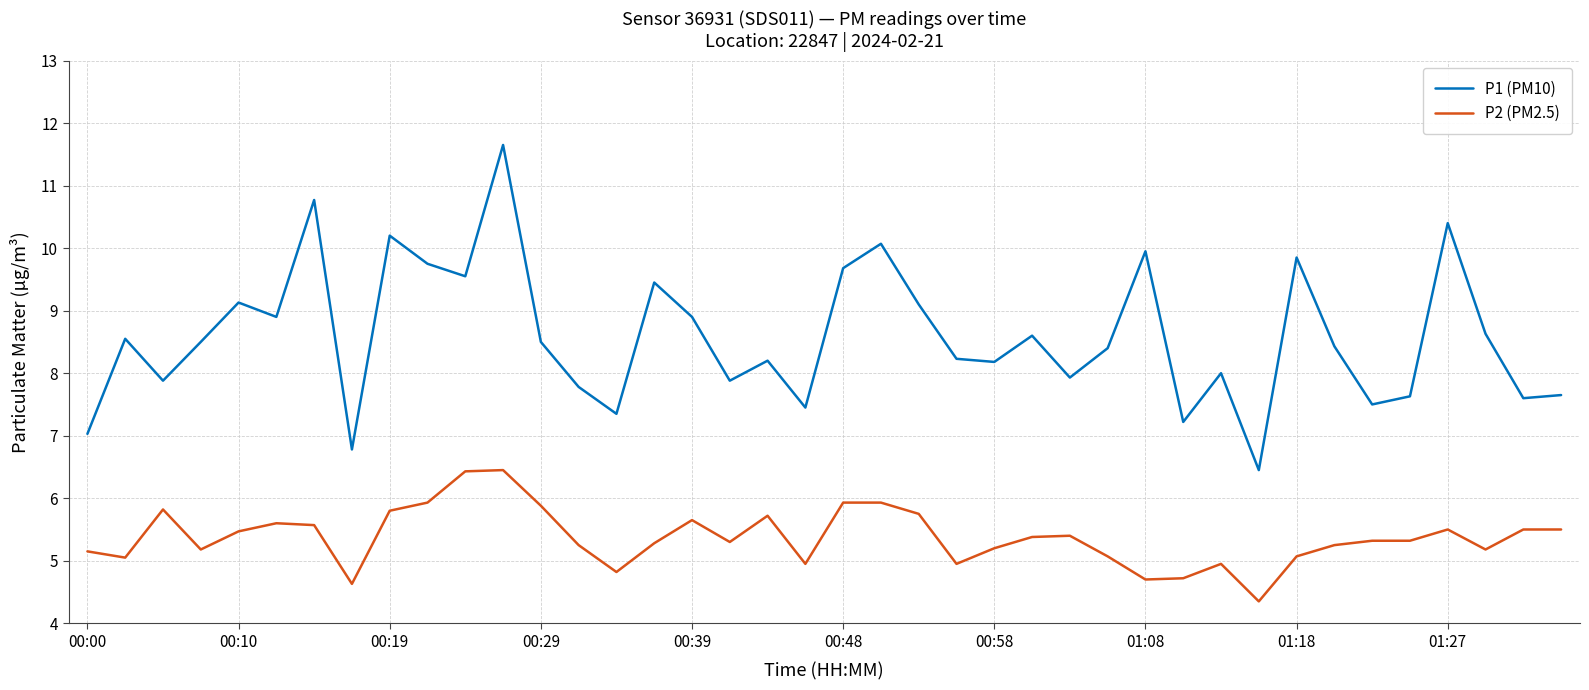

True or false: P1 (PM10) and P2 (PM2.5) intersect in this chart.

False